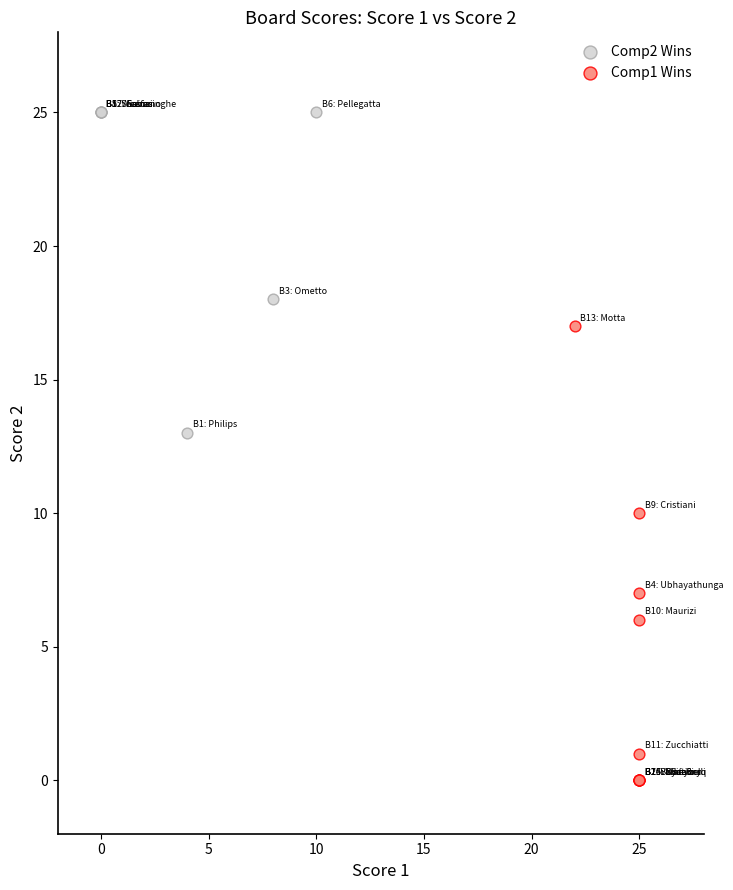

Which series has the widest spread of Y values?

Comp1 Wins